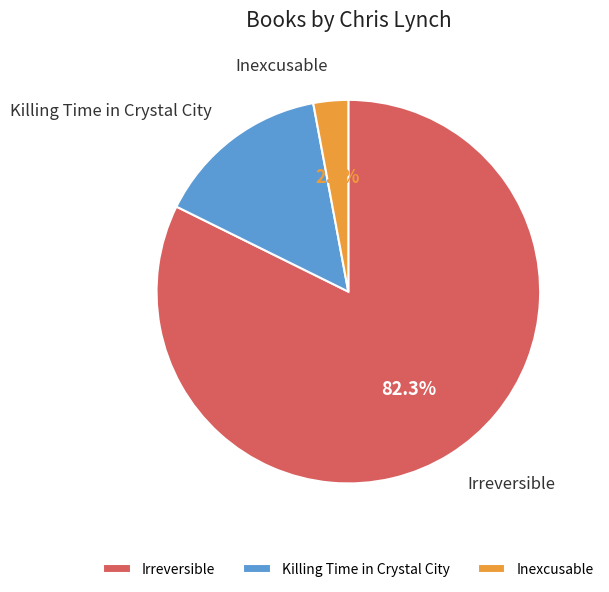

Does any single category account for the majority?

Yes